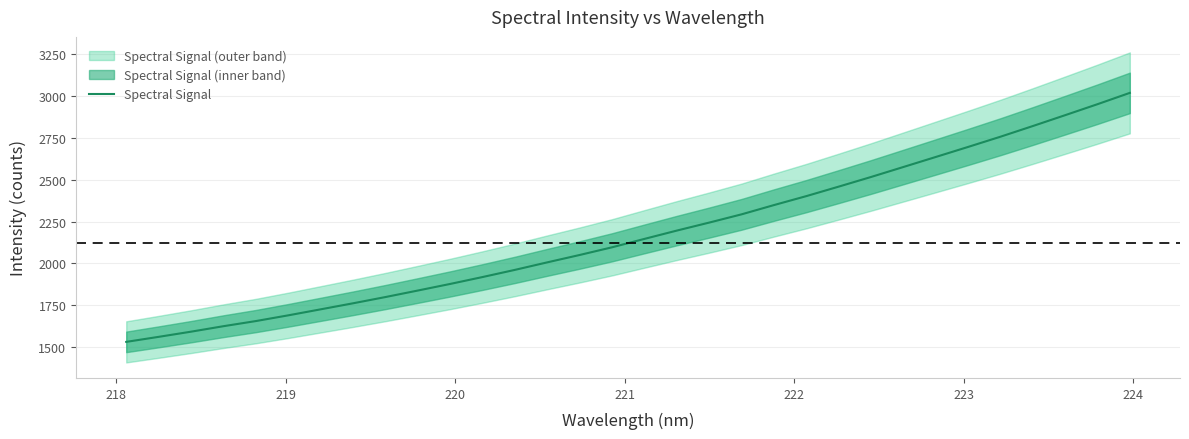

What is the maximum value for Spectral Signal?

3016.8